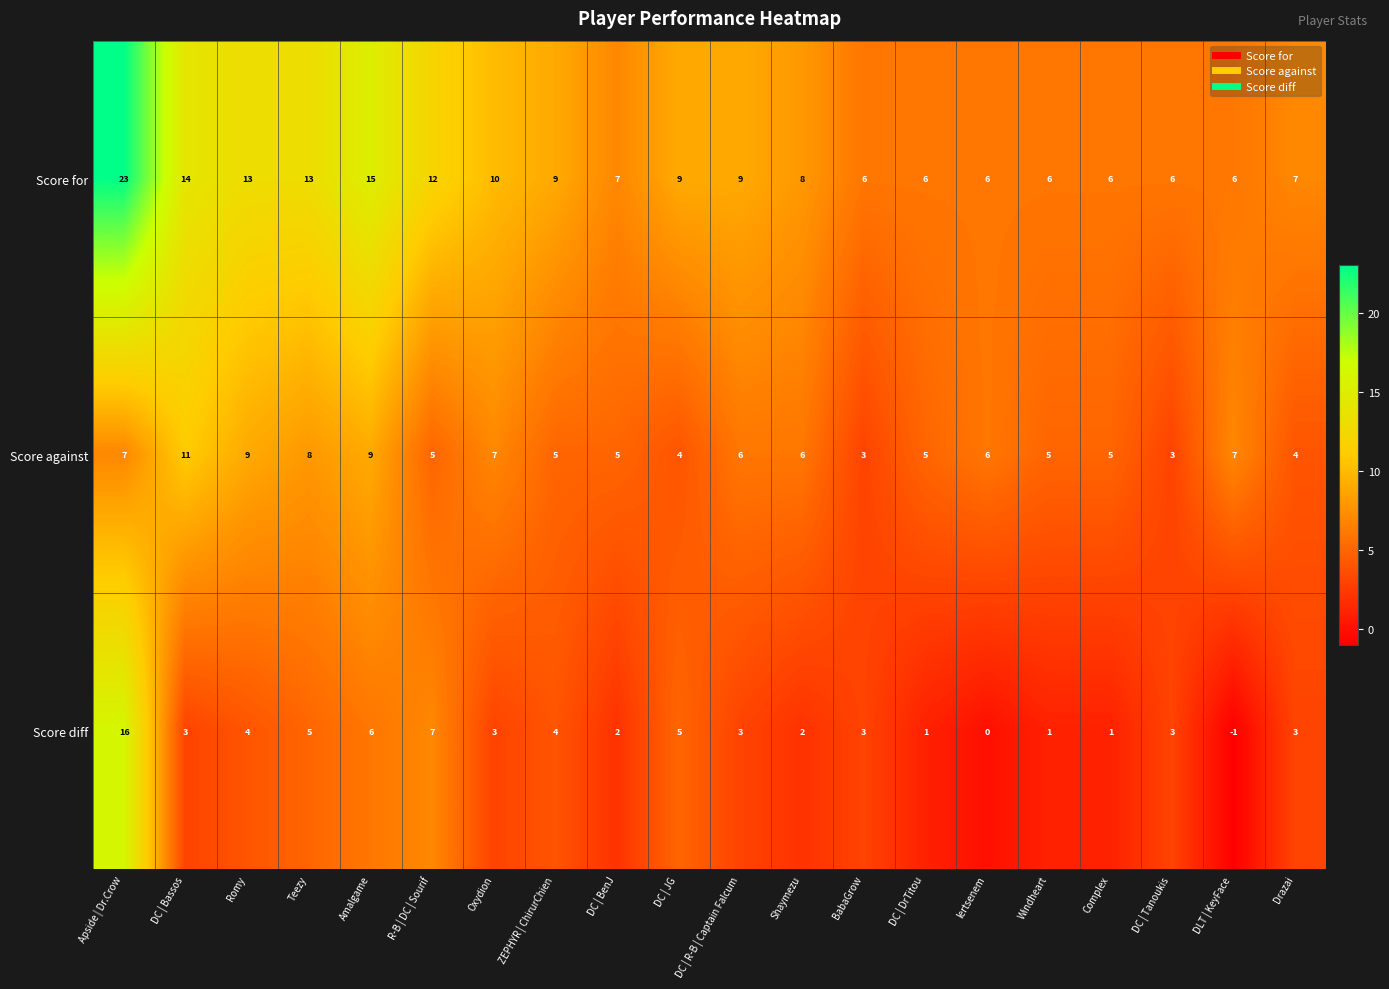

What is the average value of the Score for series?

10